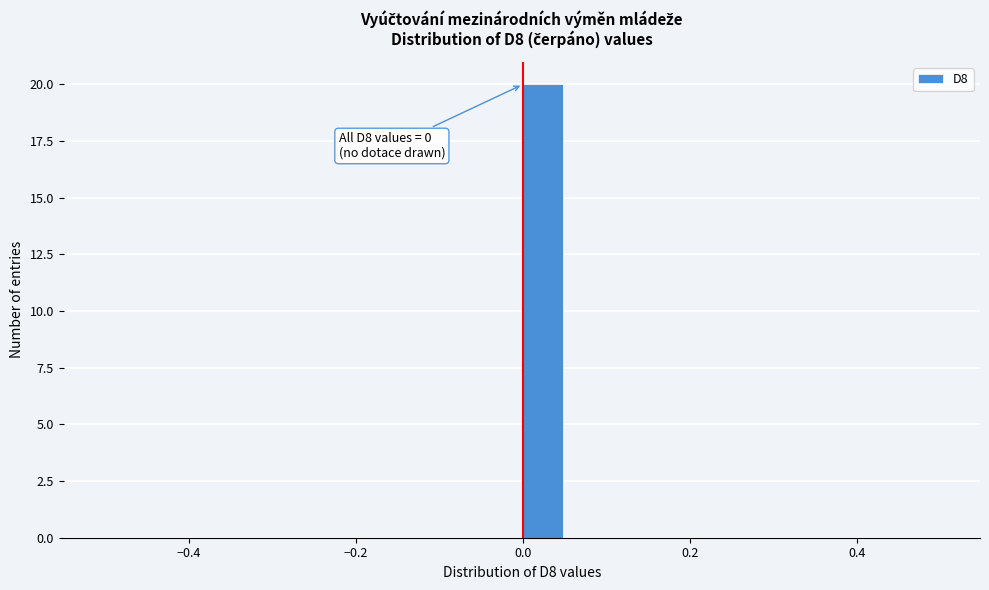

Around what value on the x-axis is the tallest bar? Give the approximate position of its centre, as read against the axis.

0.02